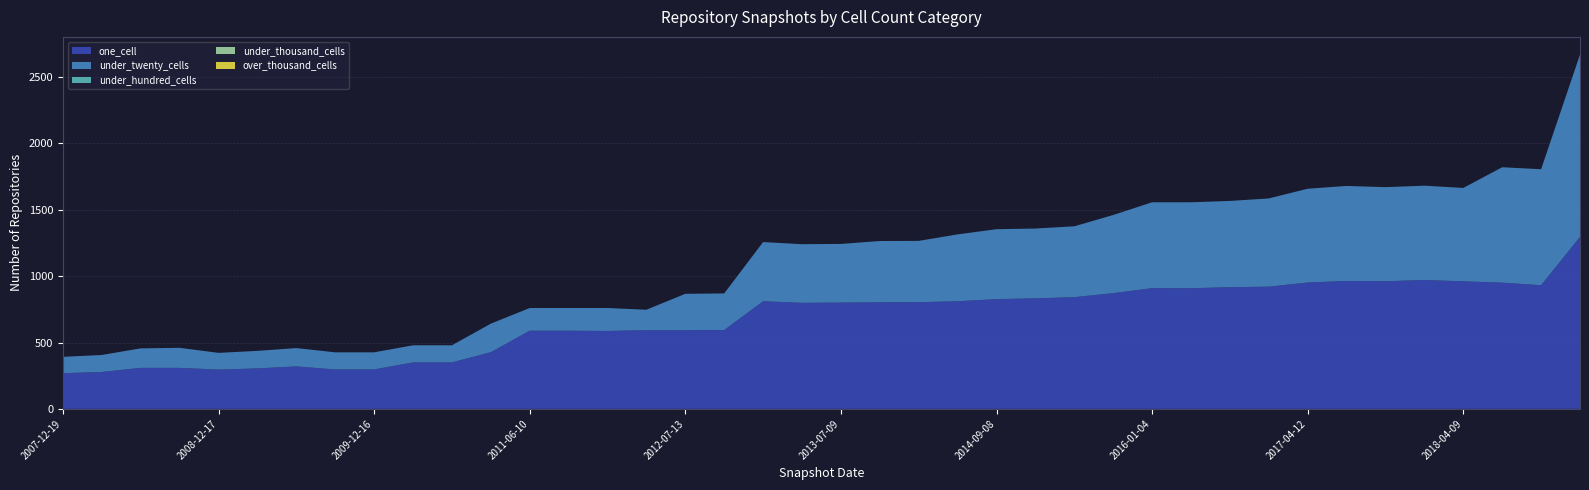

Reading left to right, what are all the values shown in this chart?

one_cell: 269	278	309	309	296	305	320	297	297	350	350	427	589	589	587	593	593	594	811	799	801	803	804	811	827	833	842	872	910	909	917	921	952	964	962	971	961	951	932	1296
under_twenty_cells: 123	128	147	151	126	132	138	129	129	129	129	215	171	171	173	154	274	276	446	442	442	462	462	504	527	526	534	589	647	648	650	665	707	716	709	711	704	870	874	1374
under_hundred_cells: 0	0	0	0	0	0	0	0	0	0	0	0	0	0	0	0	0	0	0	0	0	0	0	0	0	0	0	0	0	0	0	0	0	0	0	0	0	0	0	0
under_thousand_cells: 0	0	0	0	0	0	0	0	0	0	0	0	0	0	0	0	0	0	0	0	0	0	0	0	0	0	0	0	0	0	0	0	0	0	0	0	0	0	0	0
over_thousand_cells: 0	0	0	0	0	0	0	0	0	0	0	0	0	0	0	0	0	0	0	0	0	0	0	0	0	0	0	0	0	0	0	0	0	0	0	0	0	0	0	0